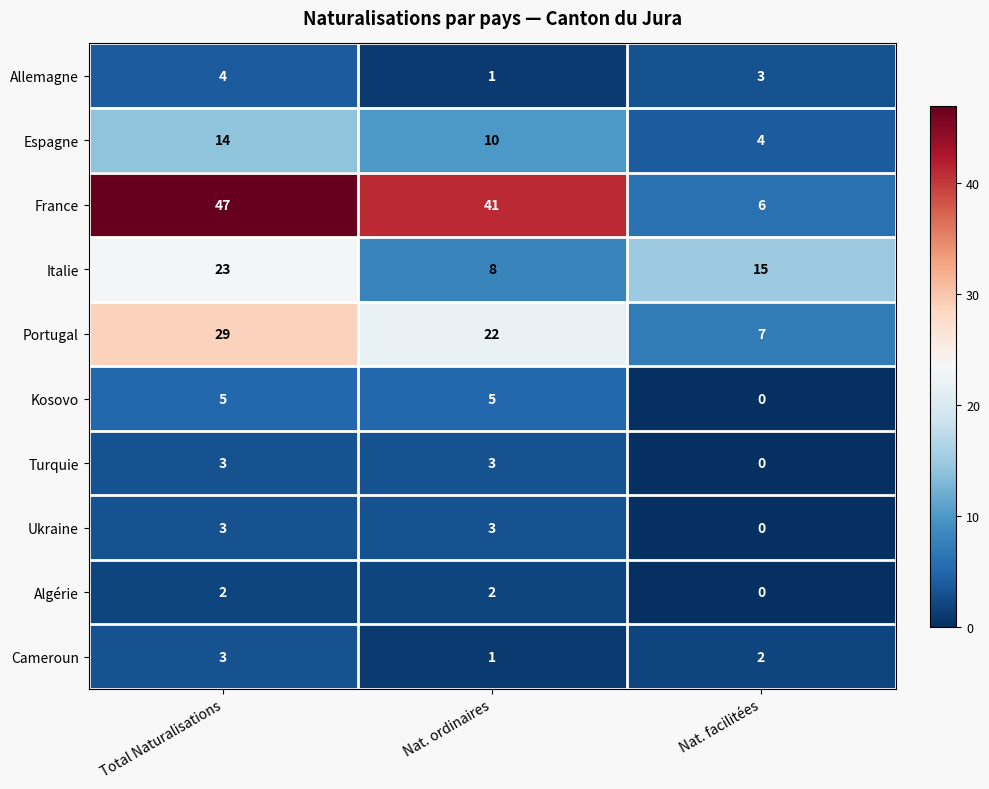

Reading right to left, list all the values displayed in this chart.

Allemagne: Nat. facilitées=3	Nat. ordinaires=1	Total Naturalisations=4
Espagne: Nat. facilitées=4	Nat. ordinaires=10	Total Naturalisations=14
France: Nat. facilitées=6	Nat. ordinaires=41	Total Naturalisations=47
Italie: Nat. facilitées=15	Nat. ordinaires=8	Total Naturalisations=23
Portugal: Nat. facilitées=7	Nat. ordinaires=22	Total Naturalisations=29
Kosovo: Nat. facilitées=0	Nat. ordinaires=5	Total Naturalisations=5
Turquie: Nat. facilitées=0	Nat. ordinaires=3	Total Naturalisations=3
Ukraine: Nat. facilitées=0	Nat. ordinaires=3	Total Naturalisations=3
Algérie: Nat. facilitées=0	Nat. ordinaires=2	Total Naturalisations=2
Cameroun: Nat. facilitées=2	Nat. ordinaires=1	Total Naturalisations=3